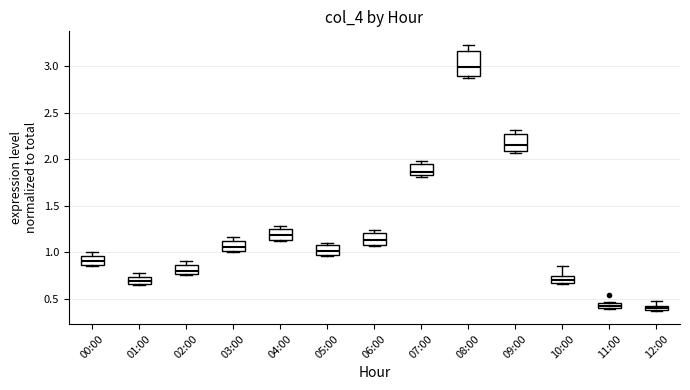

Which box is the tallest, from its lower edge to its upper edge?

08:00